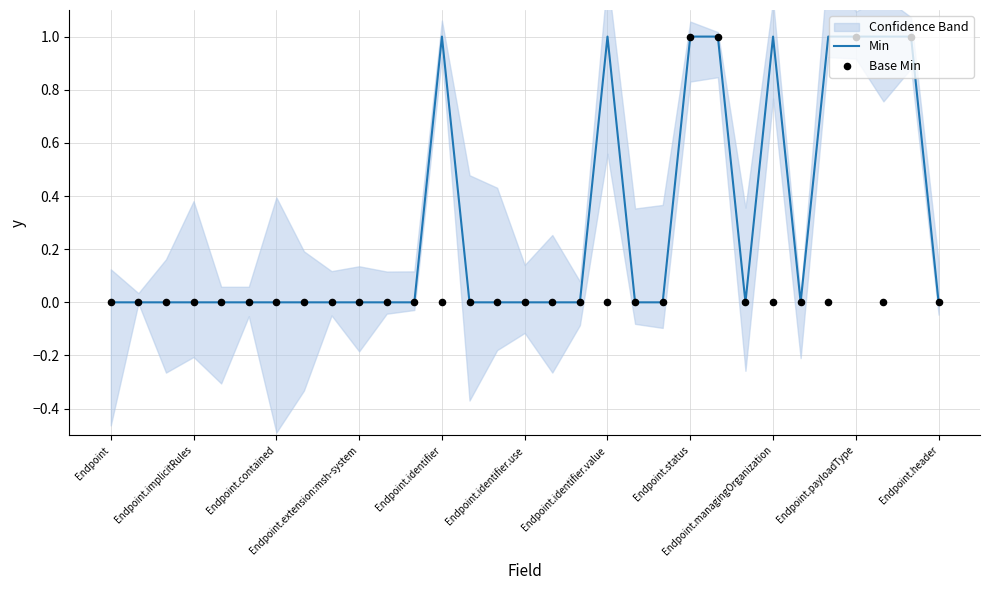

Which series has the widest spread of Y values?

Min